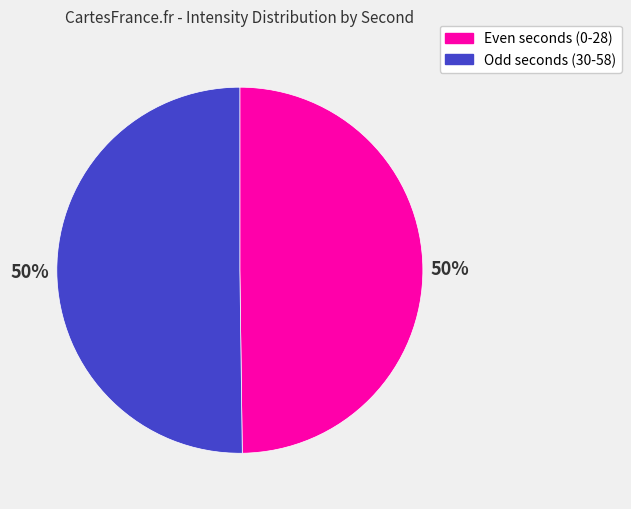

To the nearest percent, what is the average slice percentage?

50%